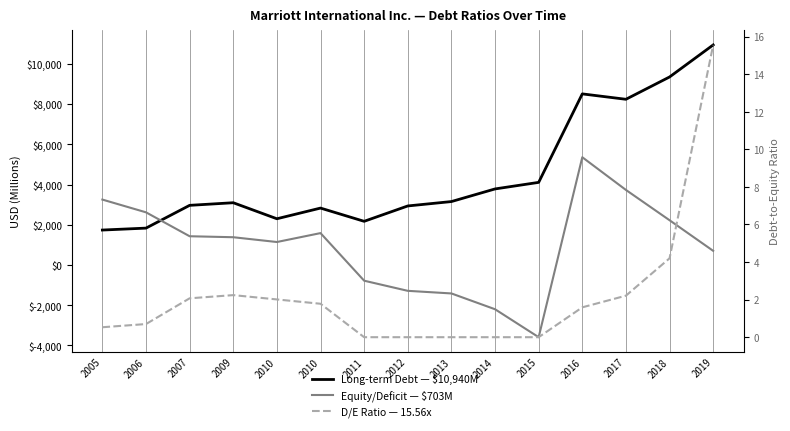

The Equity / Deficit ($M) series shows -5010.4 at 2015. True or false?

False